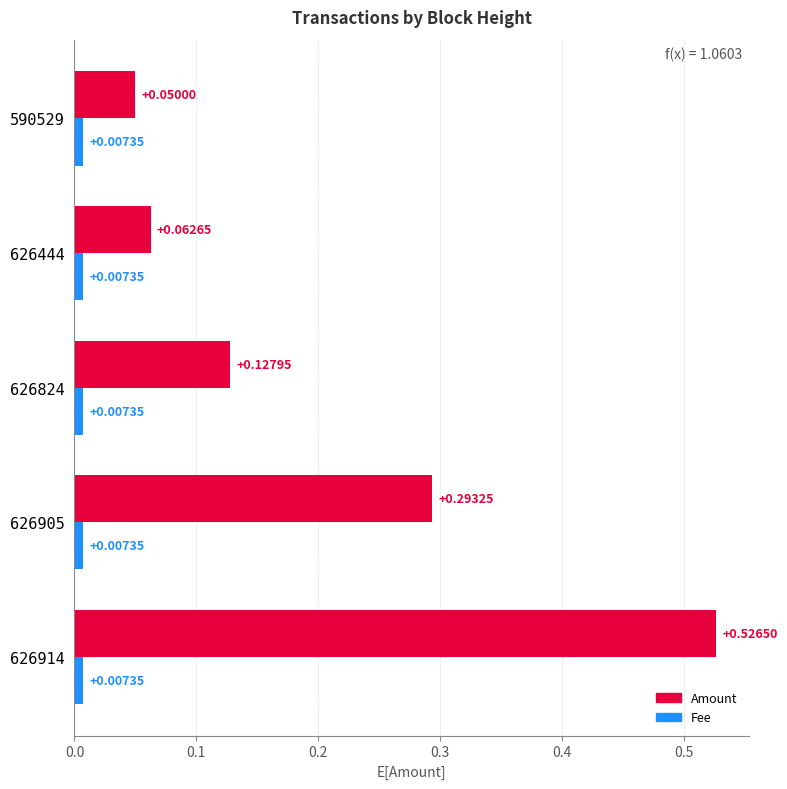

List the series in order of their overall mean, lowest first.

Fee, Amount